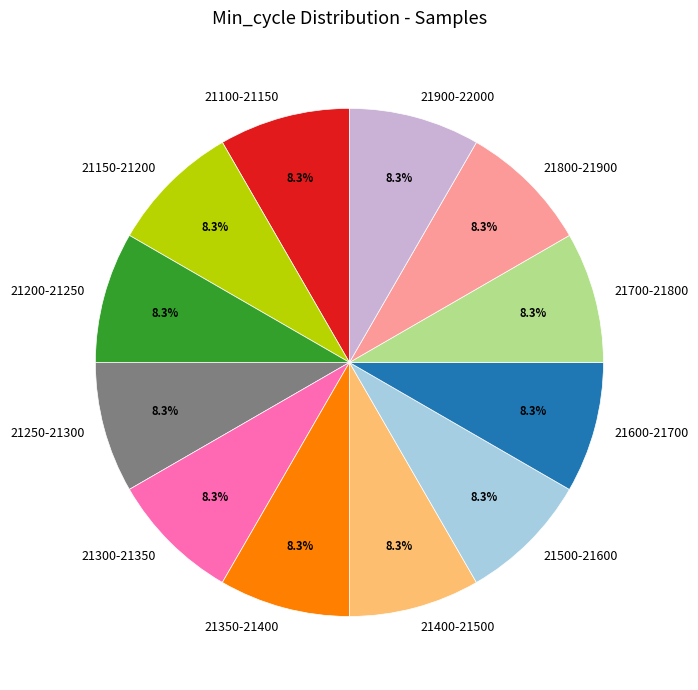

How many segments does this pie chart have?

12